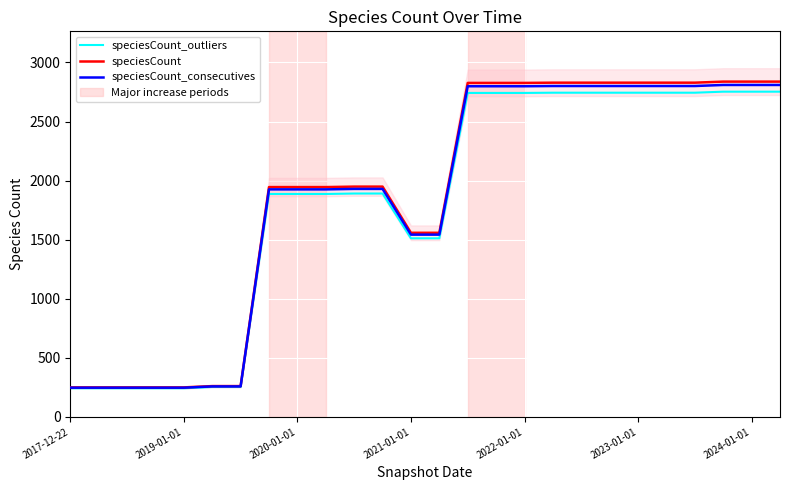

The speciesCount series shows 2794.8 at 11. True or false?

False